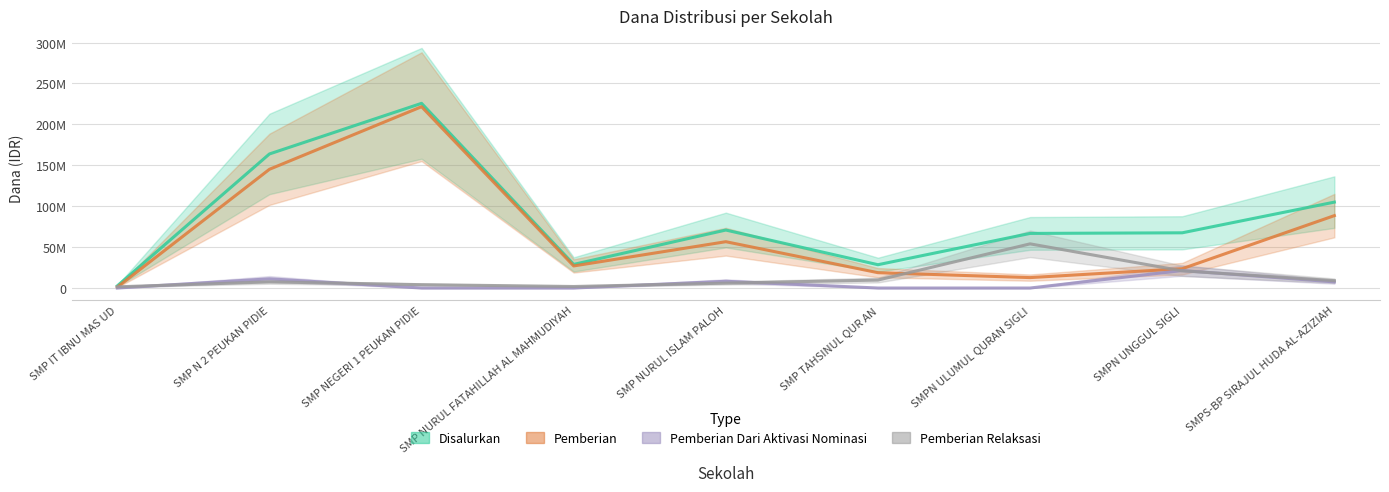

What is the value of the Pemberian Relaksasi point at the 2nd from the left?

7500000